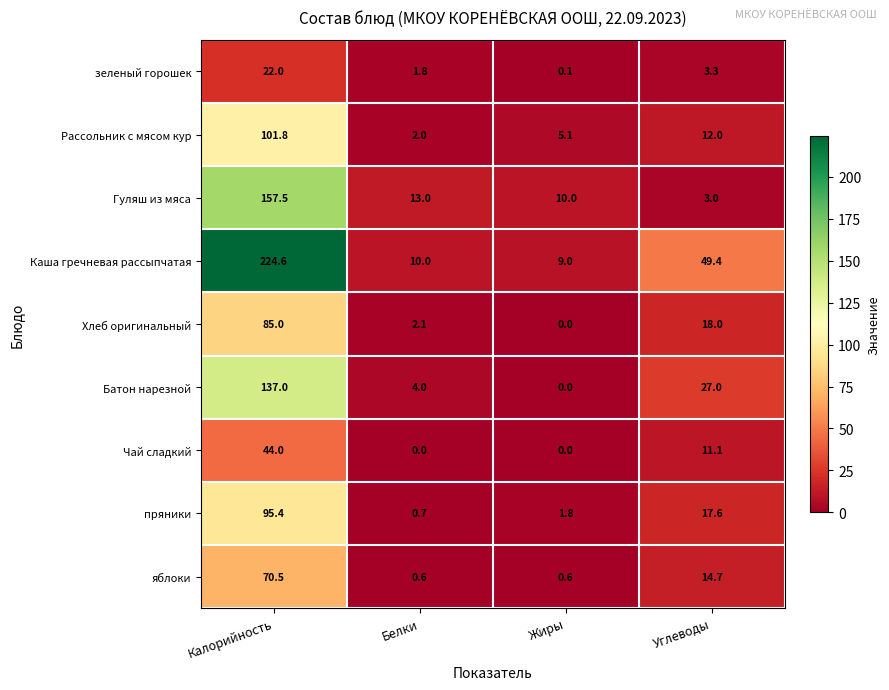

How many categories are shown in the chart?

4